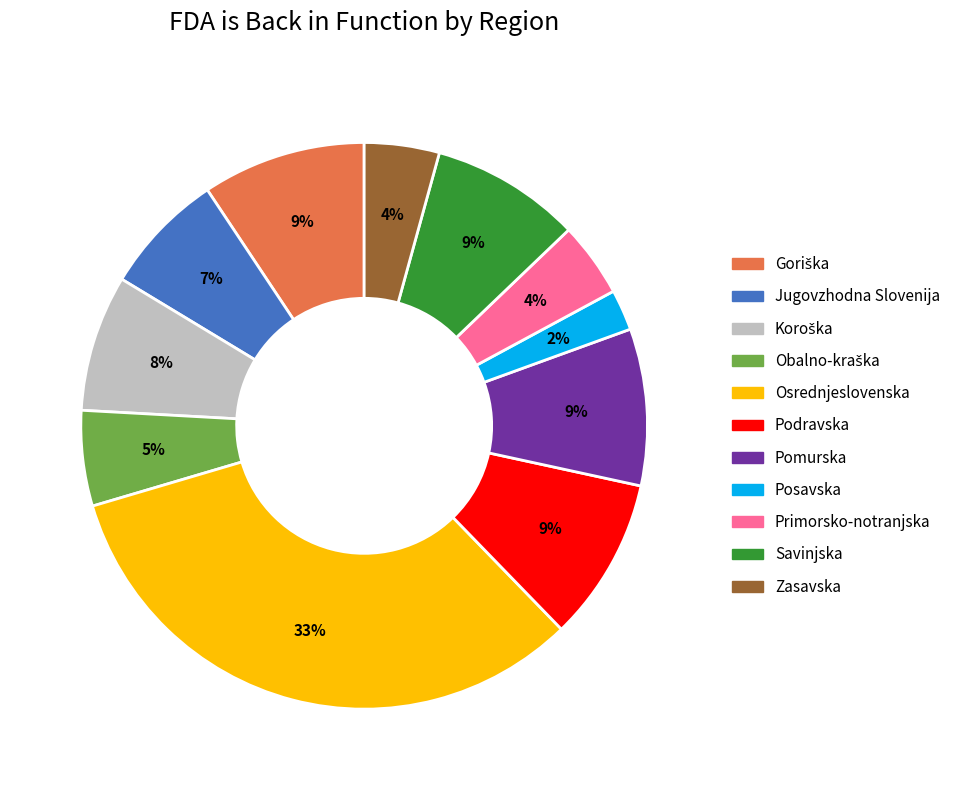

Which has a higher value, Posavska or Savinjska?

Savinjska